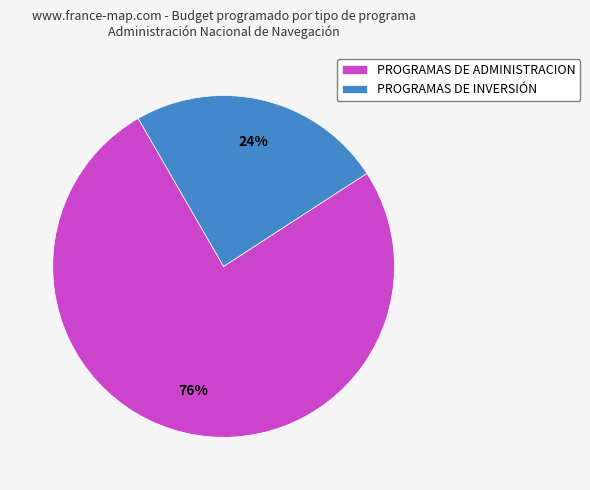

Is the sum of PROGRAMAS DE ADMINISTRACION and PROGRAMAS DE INVERSIÓN greater than half?

Yes